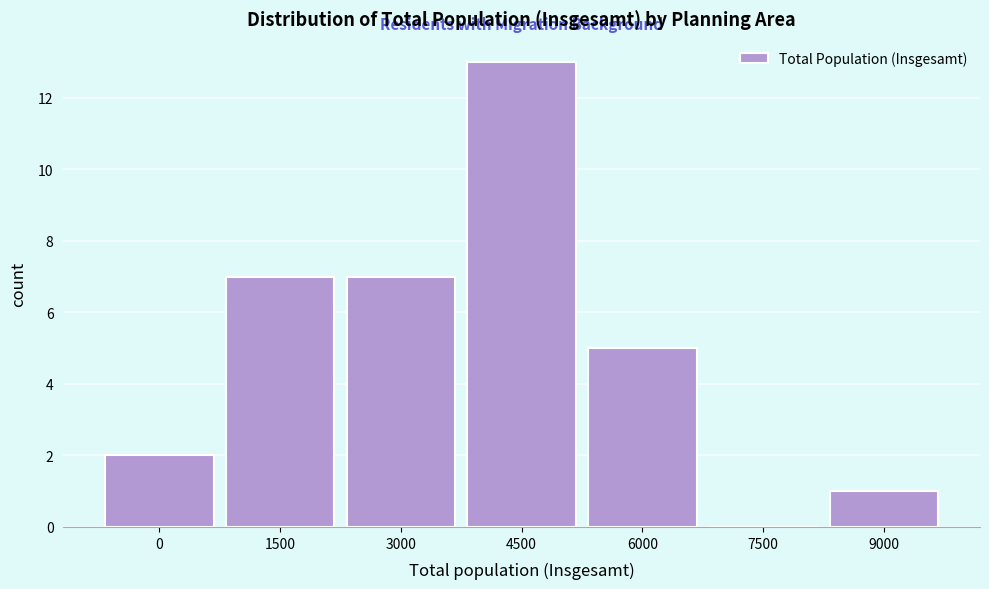

Reading left to right, extract all data points from this chart.

0=2	1500=7	3000=7	4500=13	6000=5	7500=0	9000=1